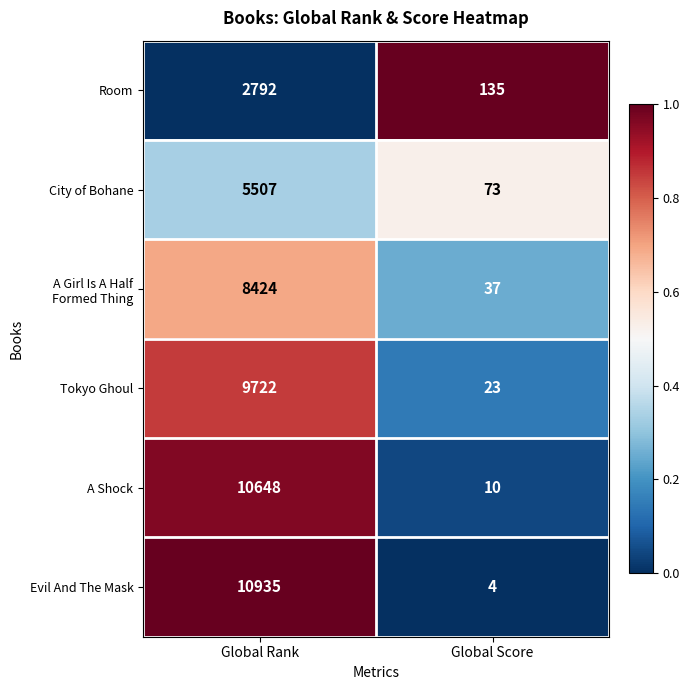

What is the difference between the maximum and minimum values in the Tokyo Ghoul series?

9699